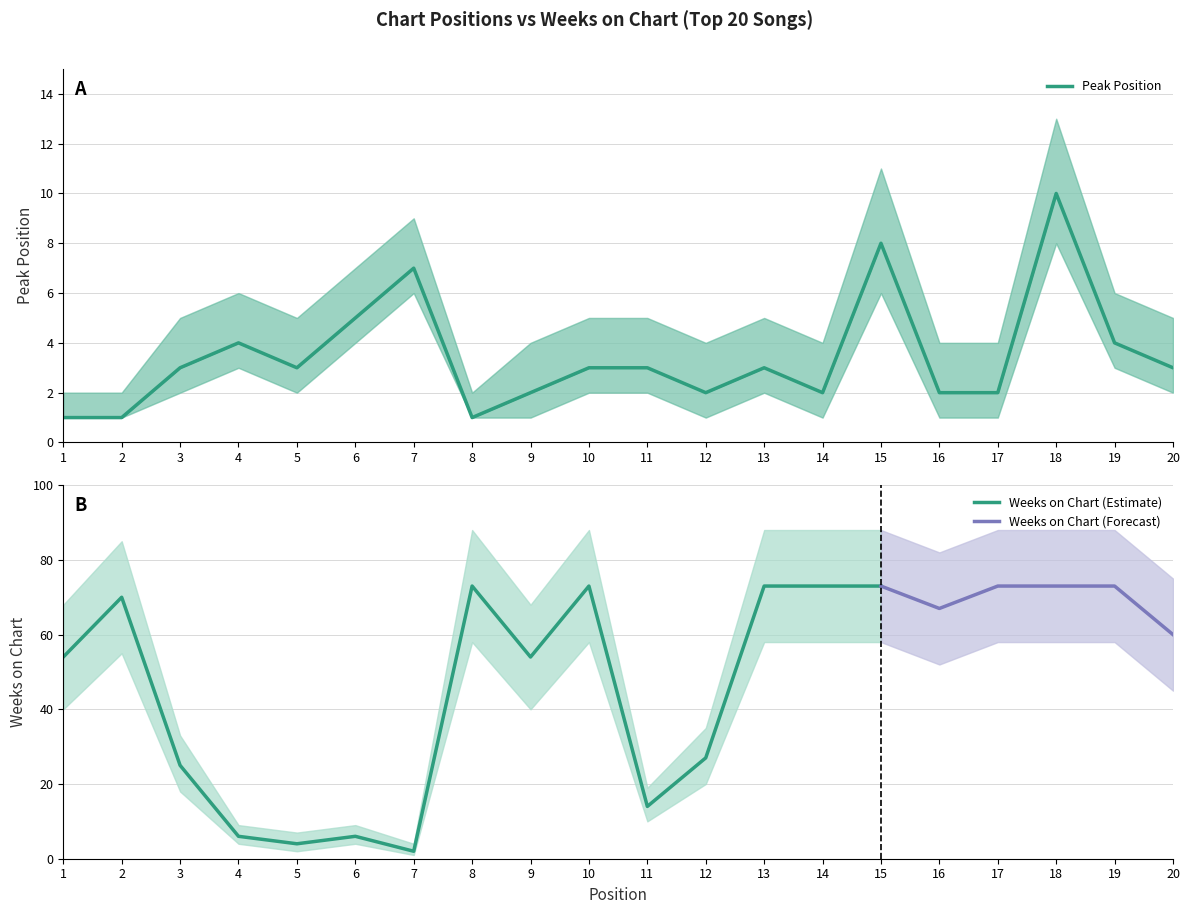

Reading left to right, what are all the values shown in this chart?

1	1	3	4	3	5	7	1	2	3	3	2	3	2	8	2	2	10	4	3